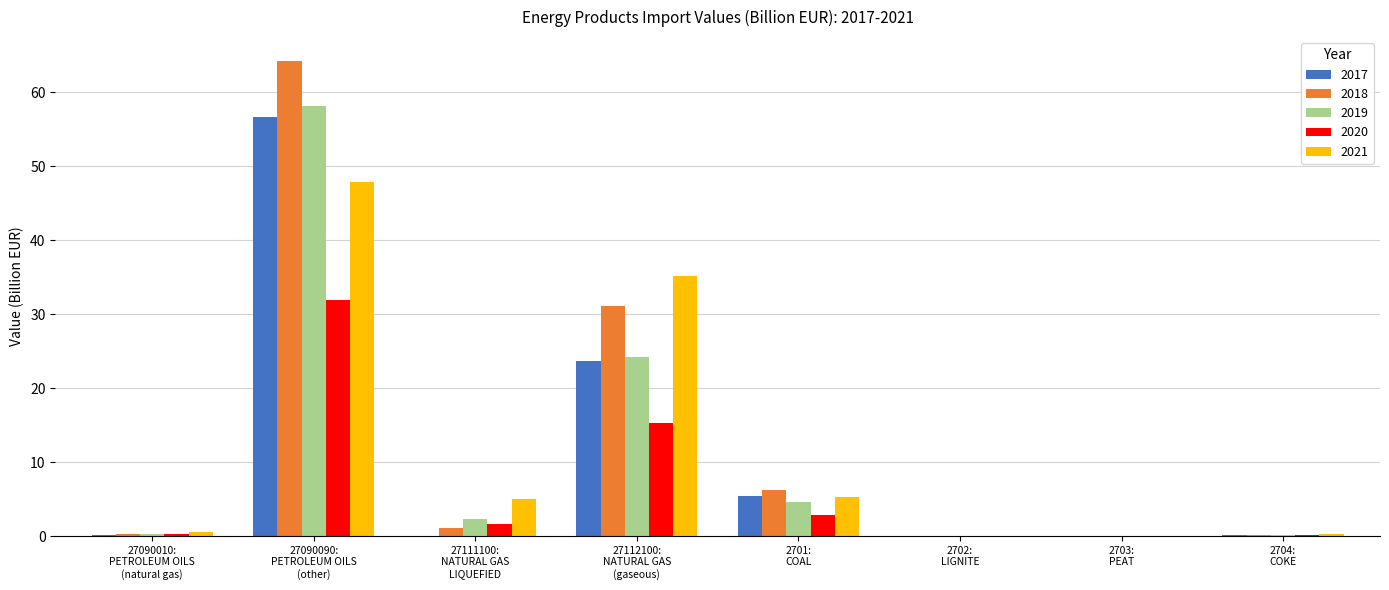

At which label is 2021 closest to 23?

27112100:
NATURAL GAS
(gaseous)